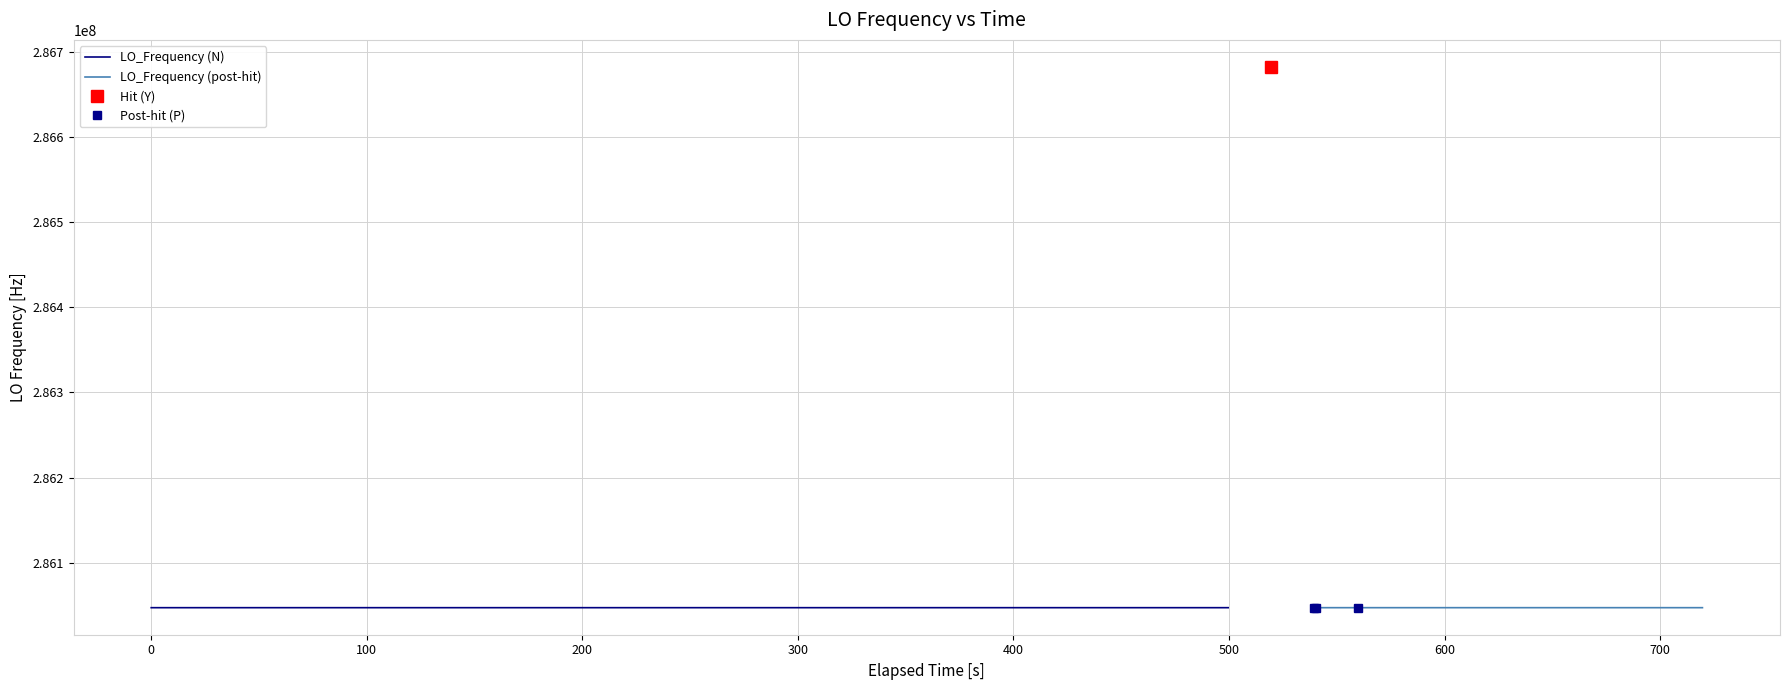

Is it true that the value at 19 is 286046998.1?

True